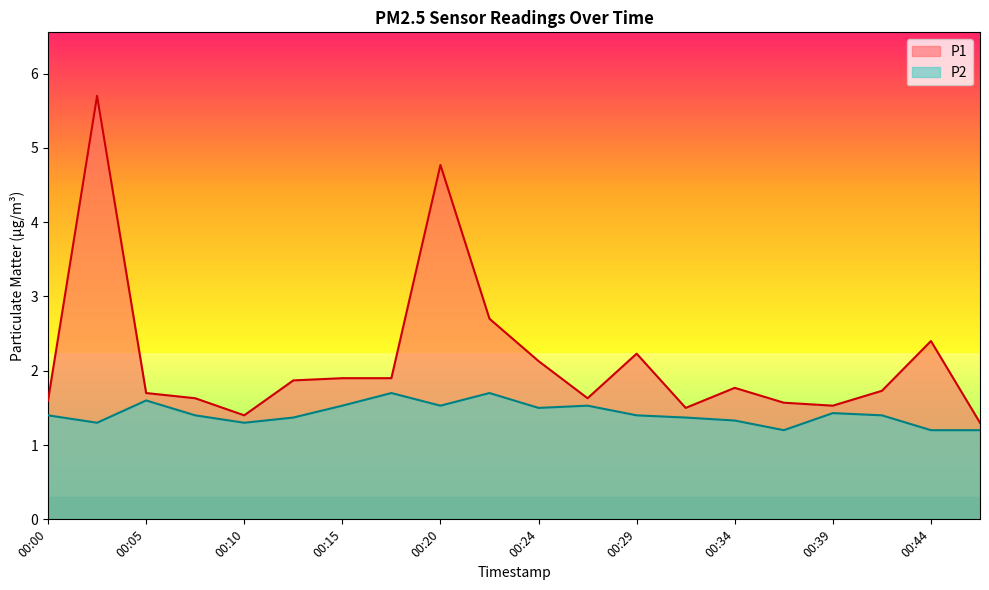

List the labels in order of P1 value, largest first.

00:02, 00:20, 00:22, 00:44, 00:29, 00:24, 00:15, 00:17, 00:12, 00:34, 00:42, 00:05, 00:07, 00:27, 00:00, 00:37, 00:39, 00:32, 00:10, 00:46